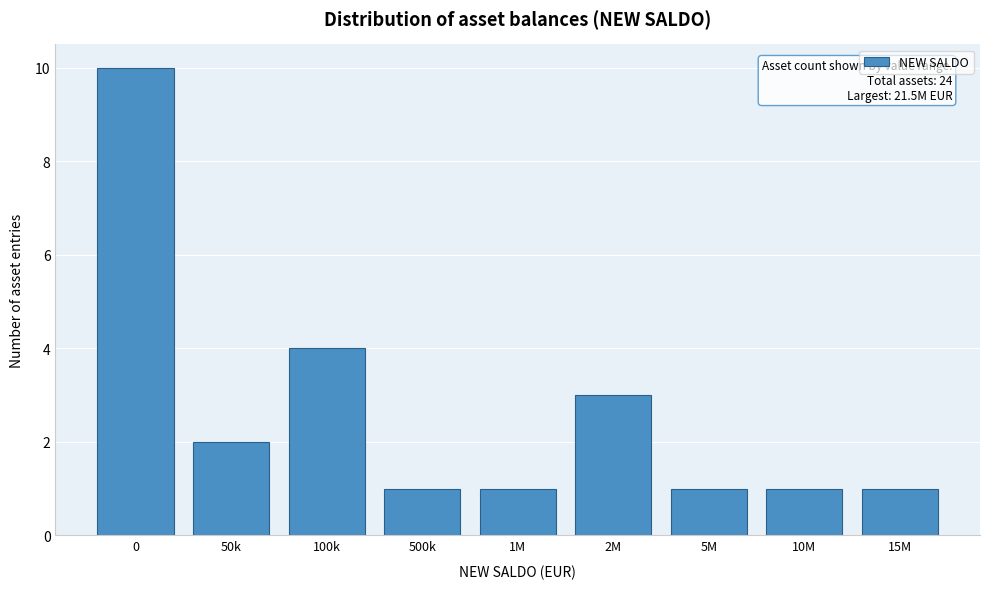

Reading left to right, extract all data points from this chart.

0=10	50k=2	100k=4	500k=1	1M=1	2M=3	5M=1	10M=1	15M=1